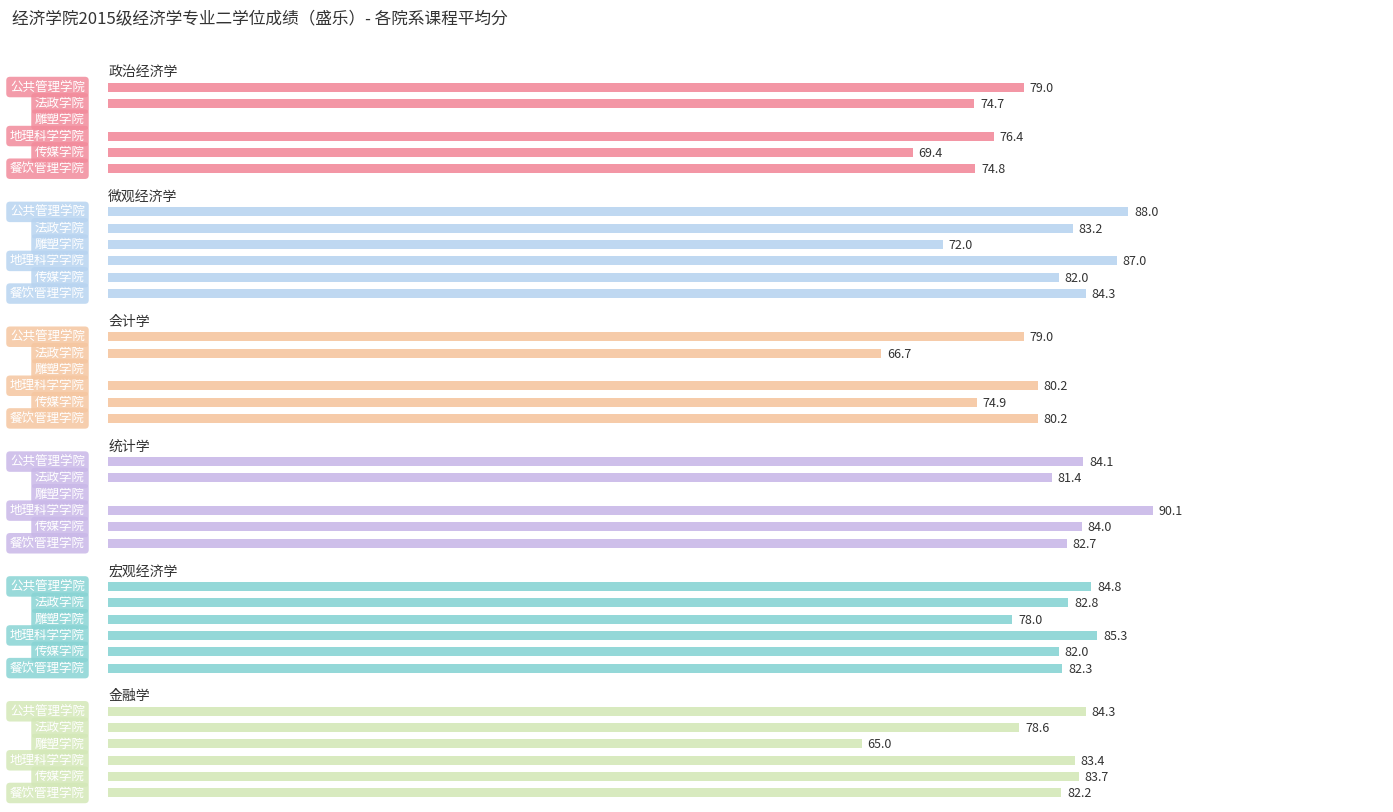

The value of 政治经济学 at 80 is 74.7. True or false?

True